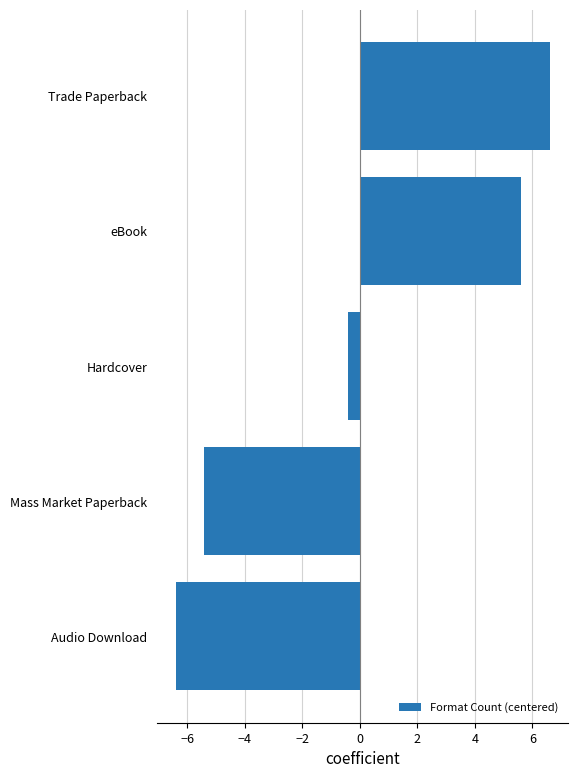

How many values are below 0?

3